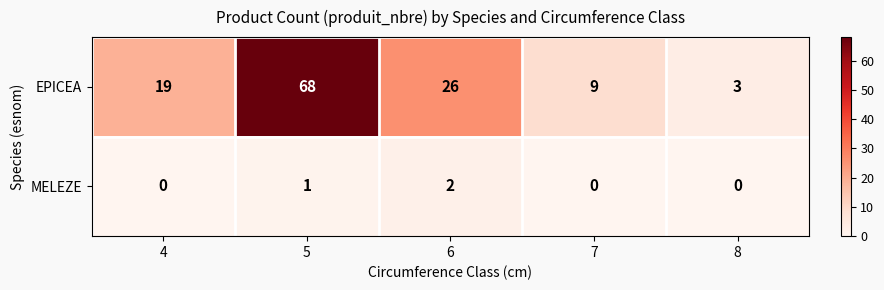

Where is MELEZE nearest to the value 1?

5